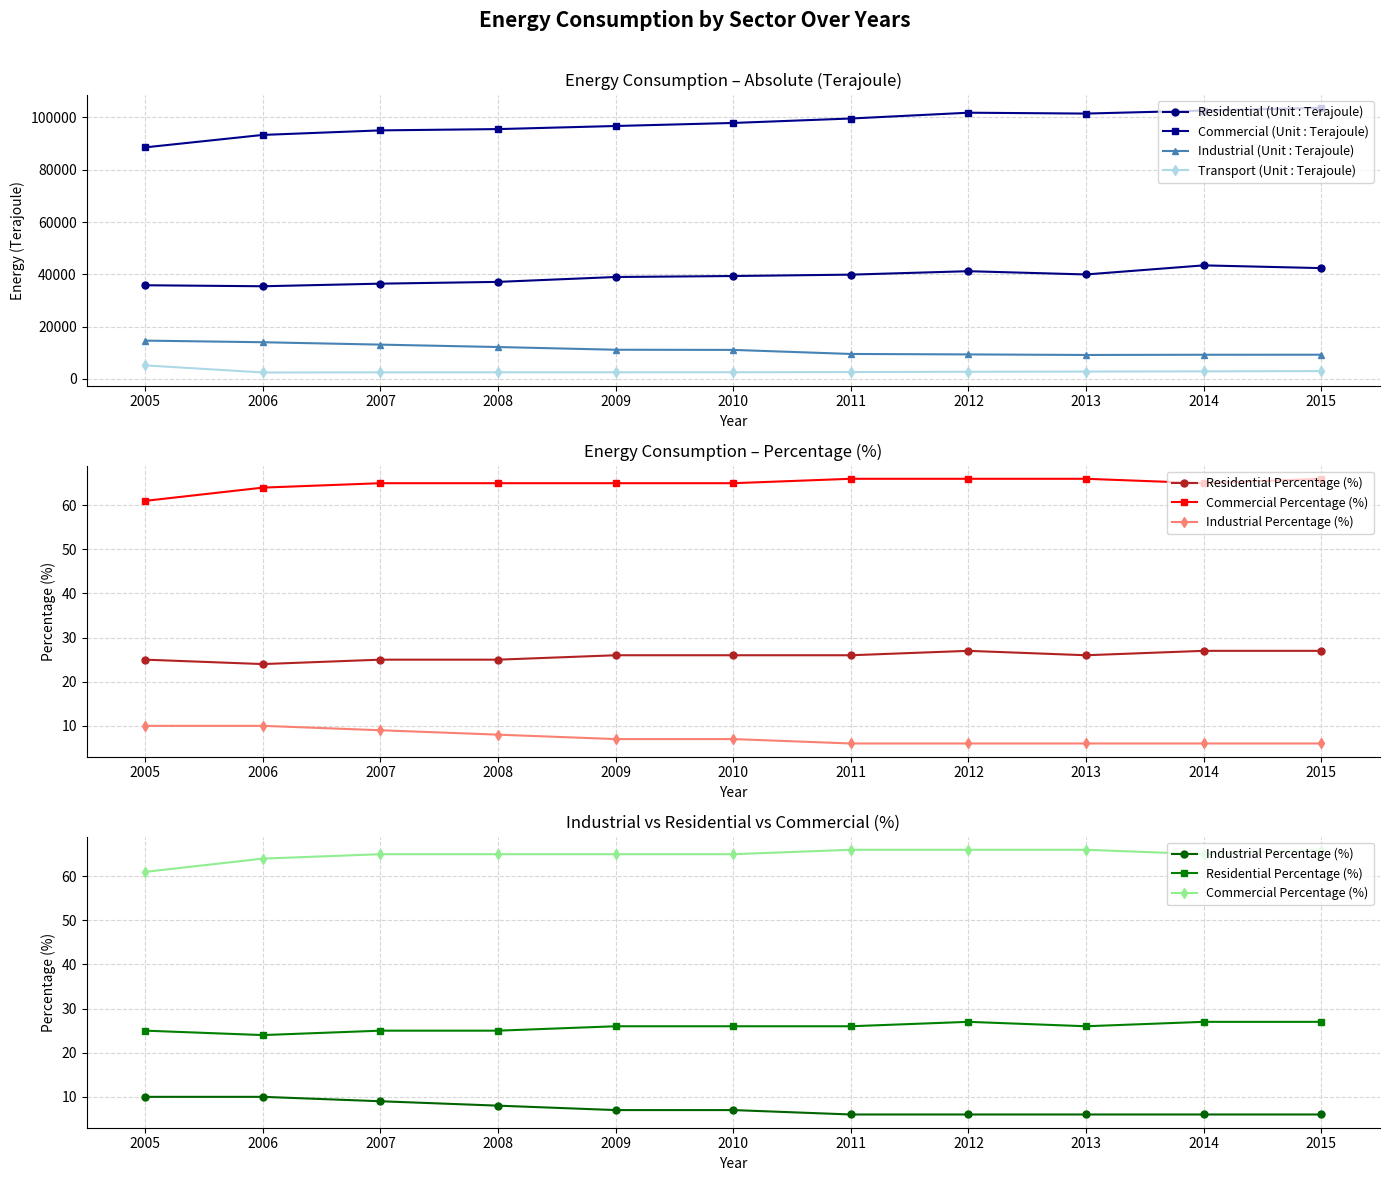

What is the highest value of the Transport (Unit : Terajoule) series?

5163